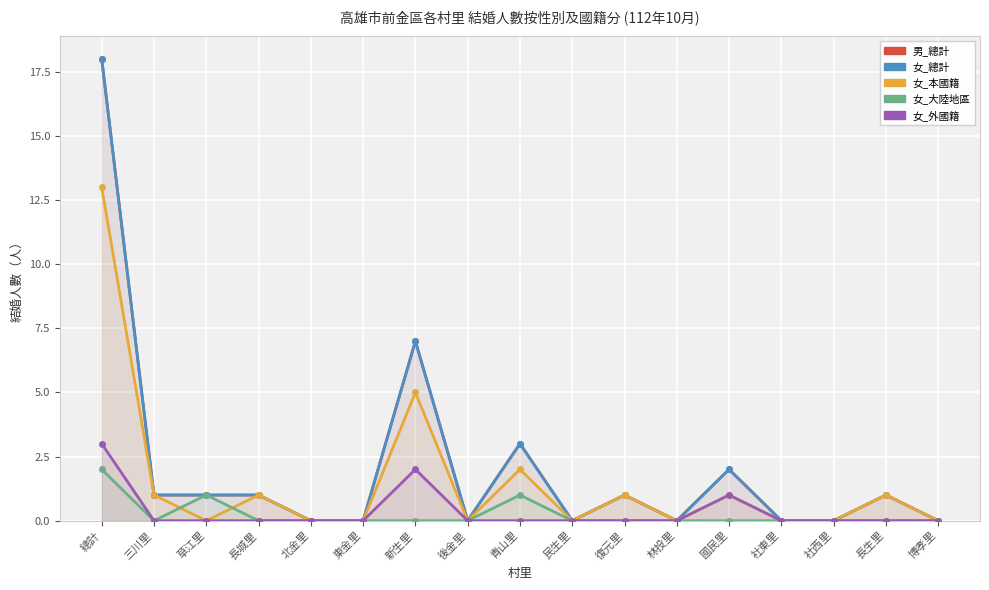

At which category does 男_總計 reach its first local valley?

後金里